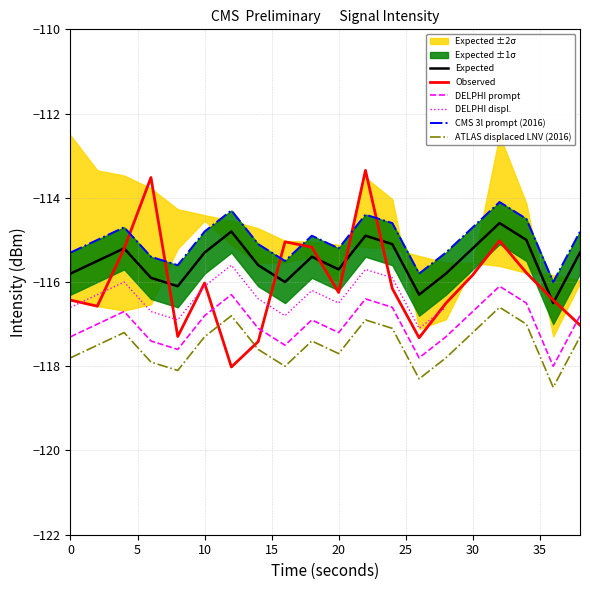

What is the value of the intensity(dBm) mean point at the 5th from the left?

-116.1